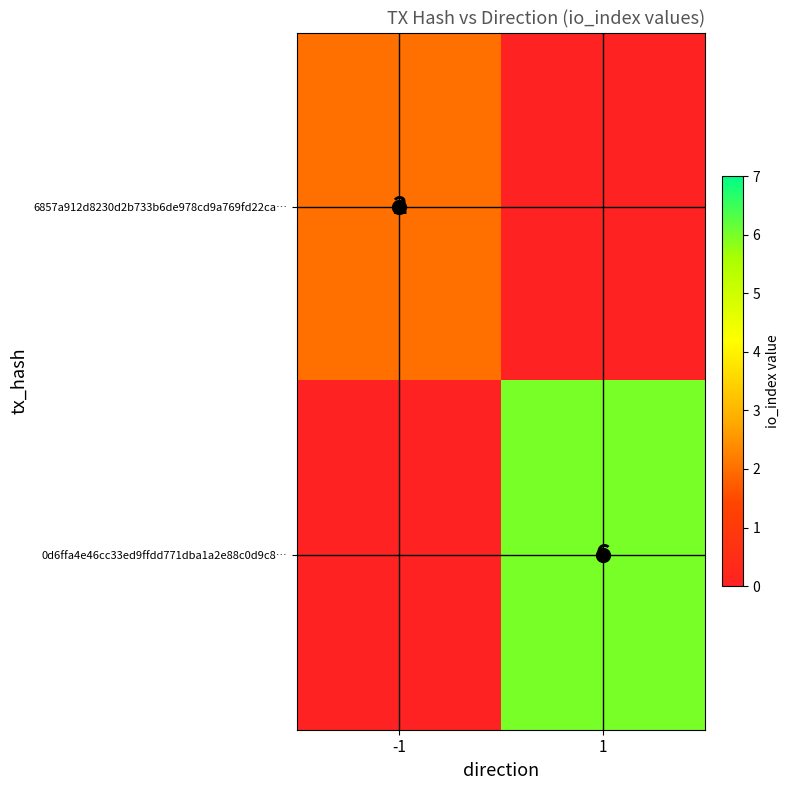

At which label does 0d6ffa4e46cc33ed9ffdd771dba1a2e88c0d9c8… reach its minimum?

-1